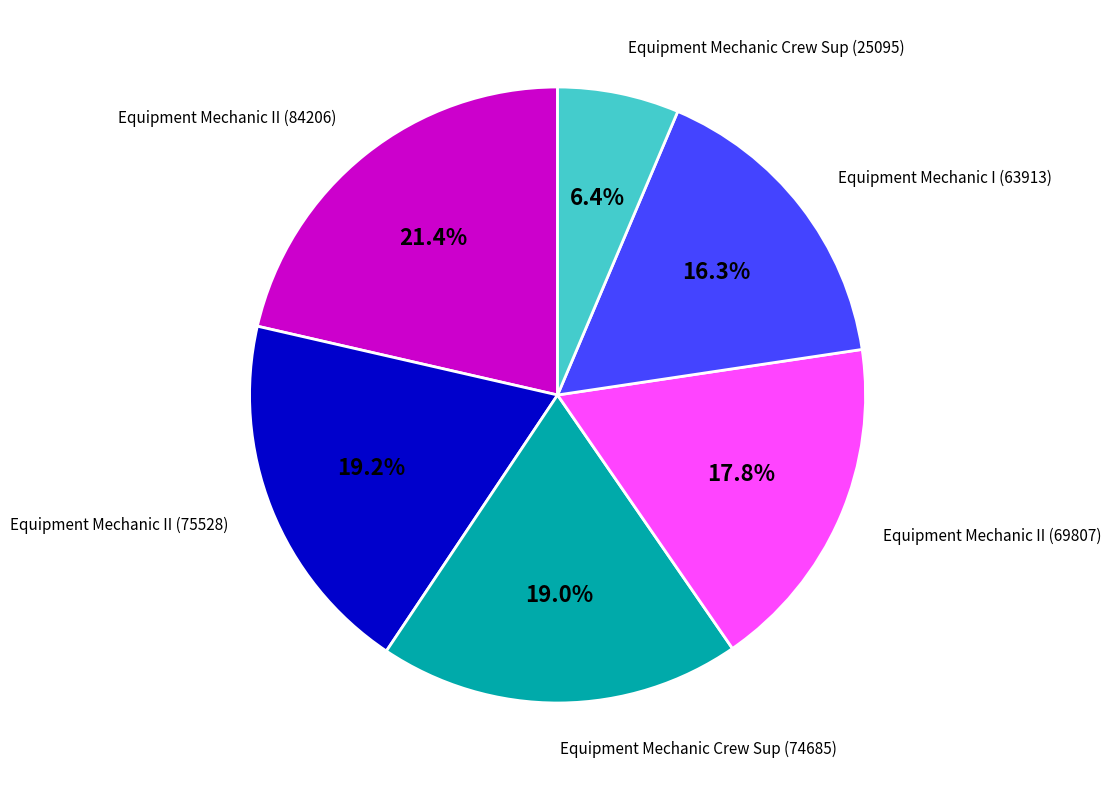

Is there a majority slice in this chart?

No